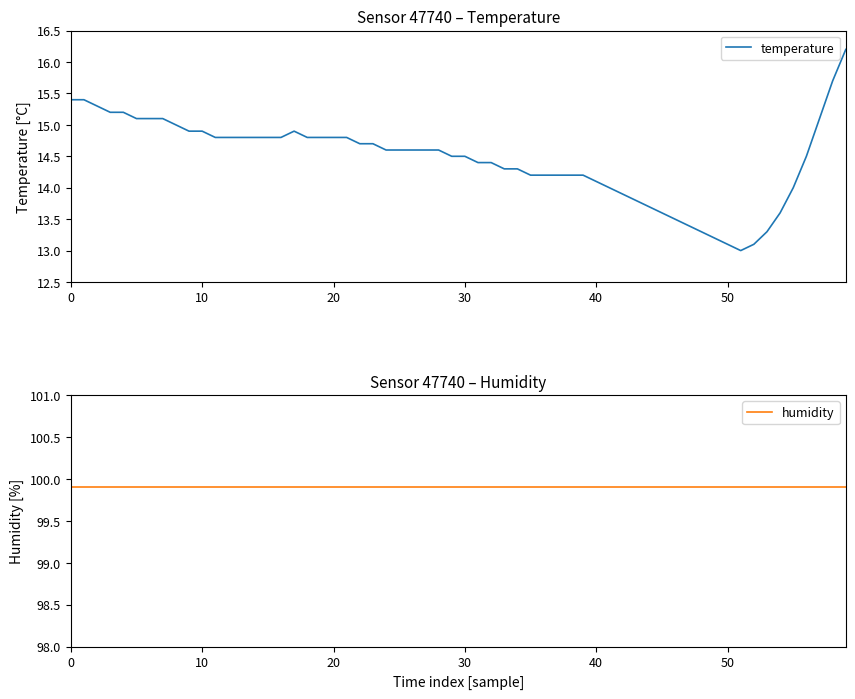

At 19:00, list the series in order from largest to smallest.

humidity, temperature